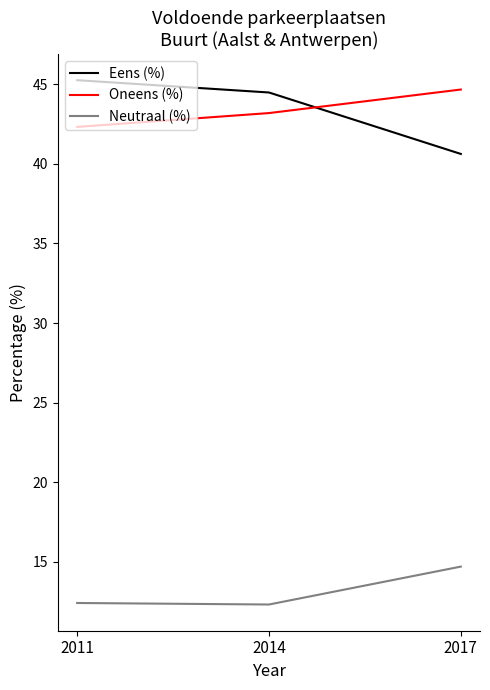

How many series are shown in this chart?

3